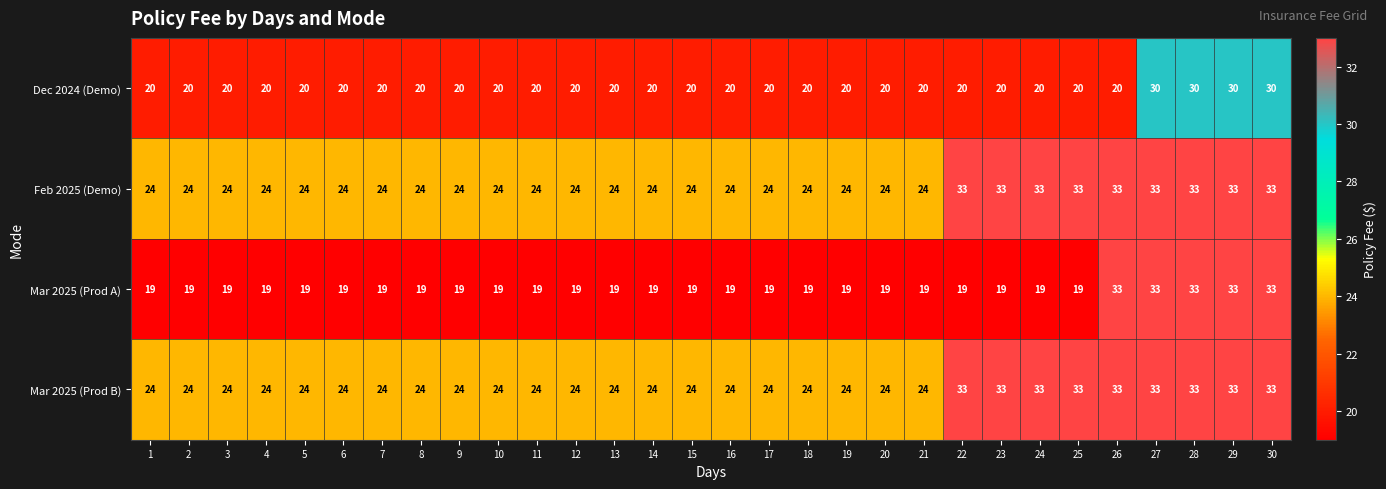

At how many categories does at least one series exceed 22?

30